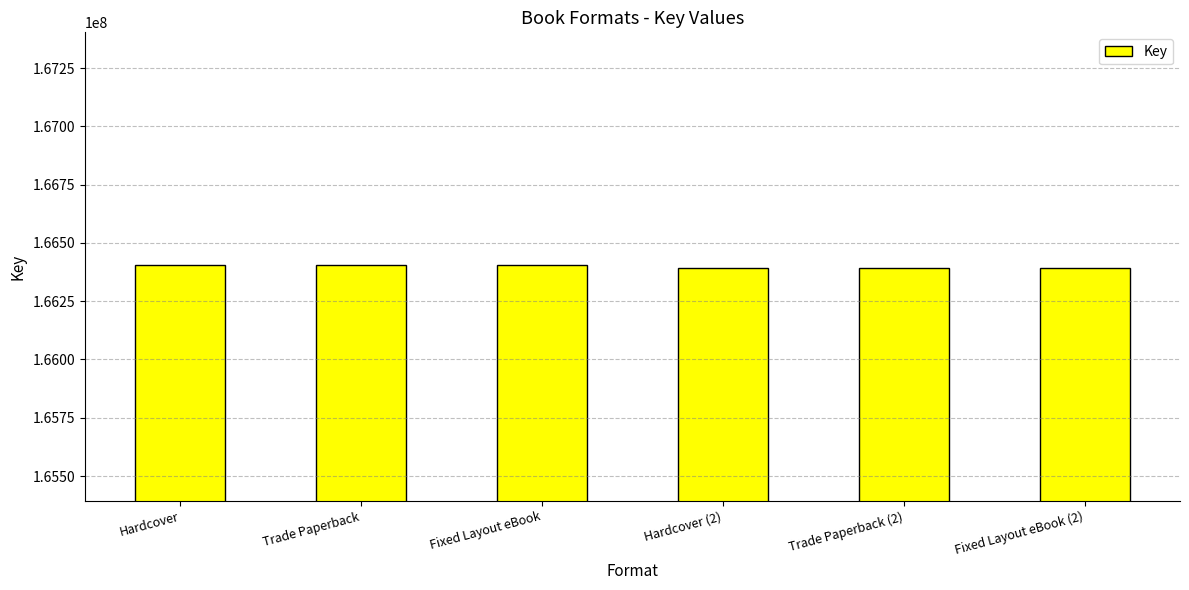

What is the sum of all values?

998390700